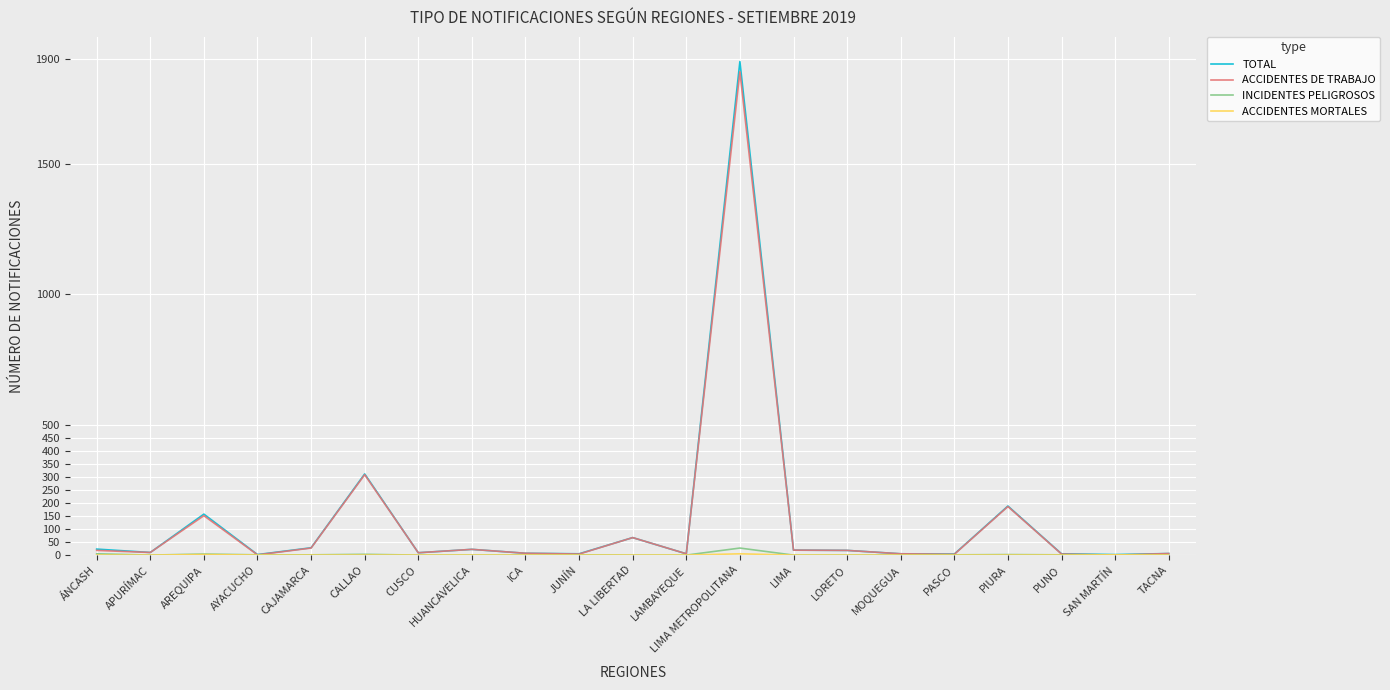

What is the highest value of the ACCIDENTES DE TRABAJO series?

1852